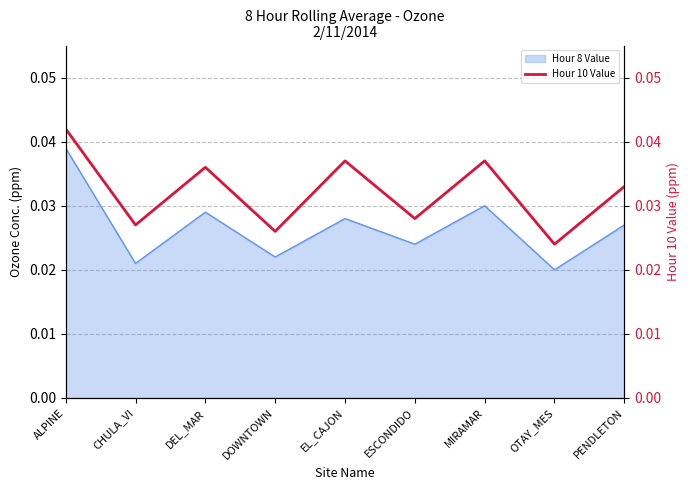

What is the sum of all values?

0.3